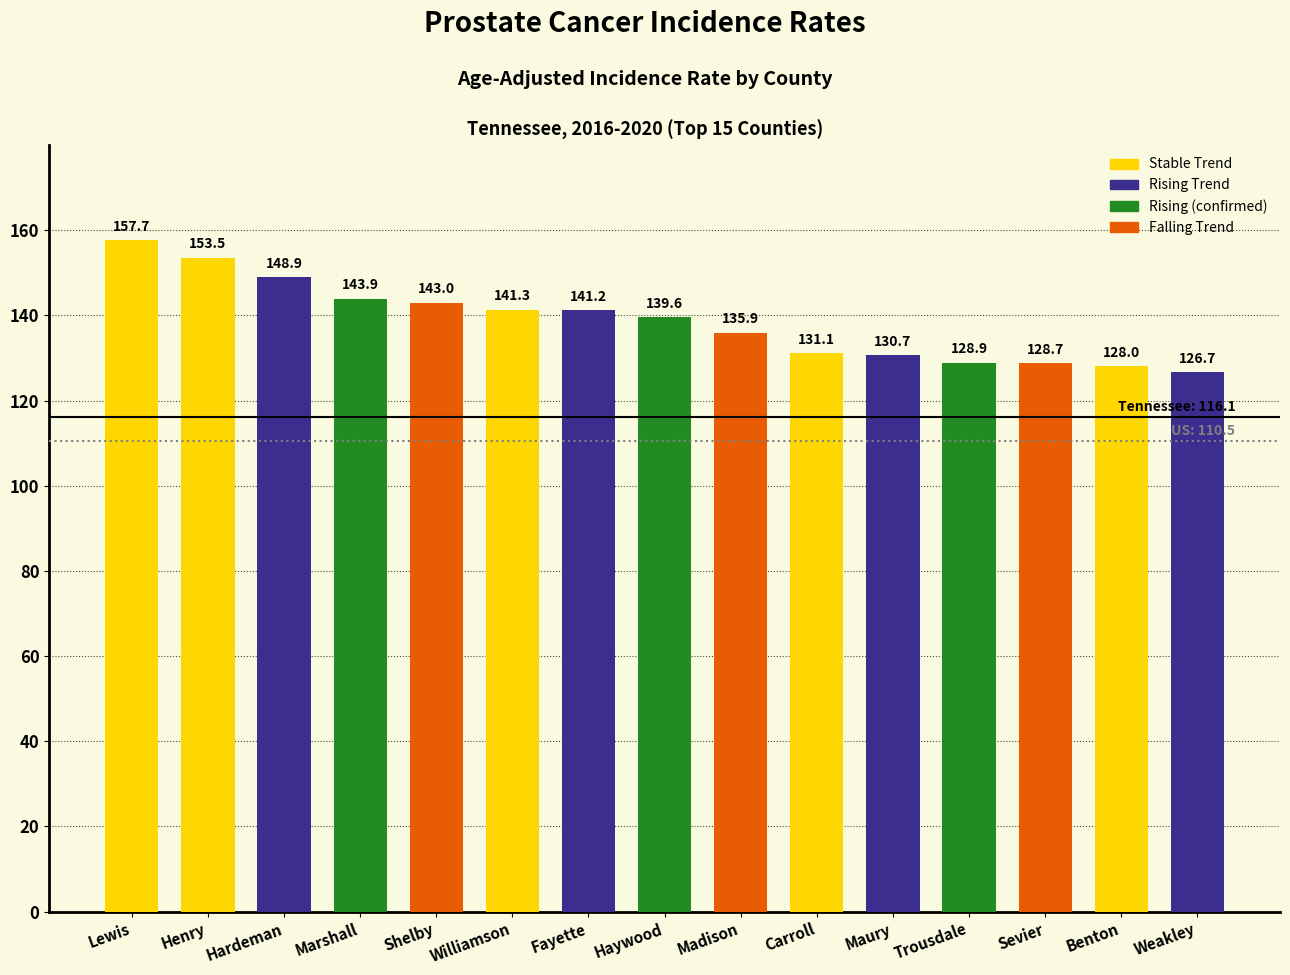

Rank the categories by value from lowest to highest.

Weakley, Benton, Sevier, Trousdale, Maury, Carroll, Madison, Haywood, Fayette, Williamson, Shelby, Marshall, Hardeman, Henry, Lewis